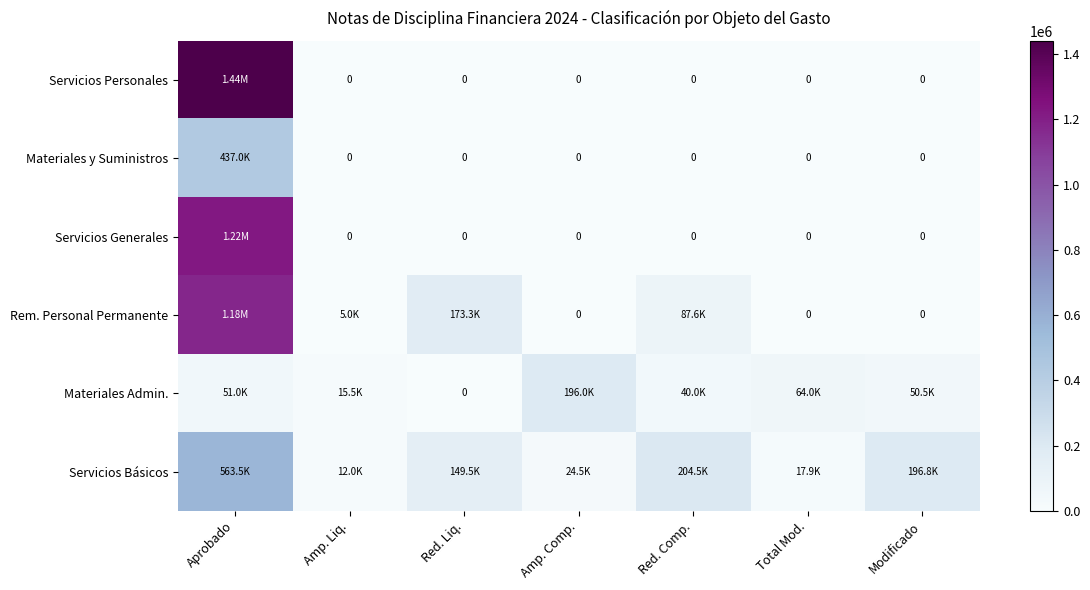

The Servicios Generales series shows 459622.4 at Red. Comp.. True or false?

False